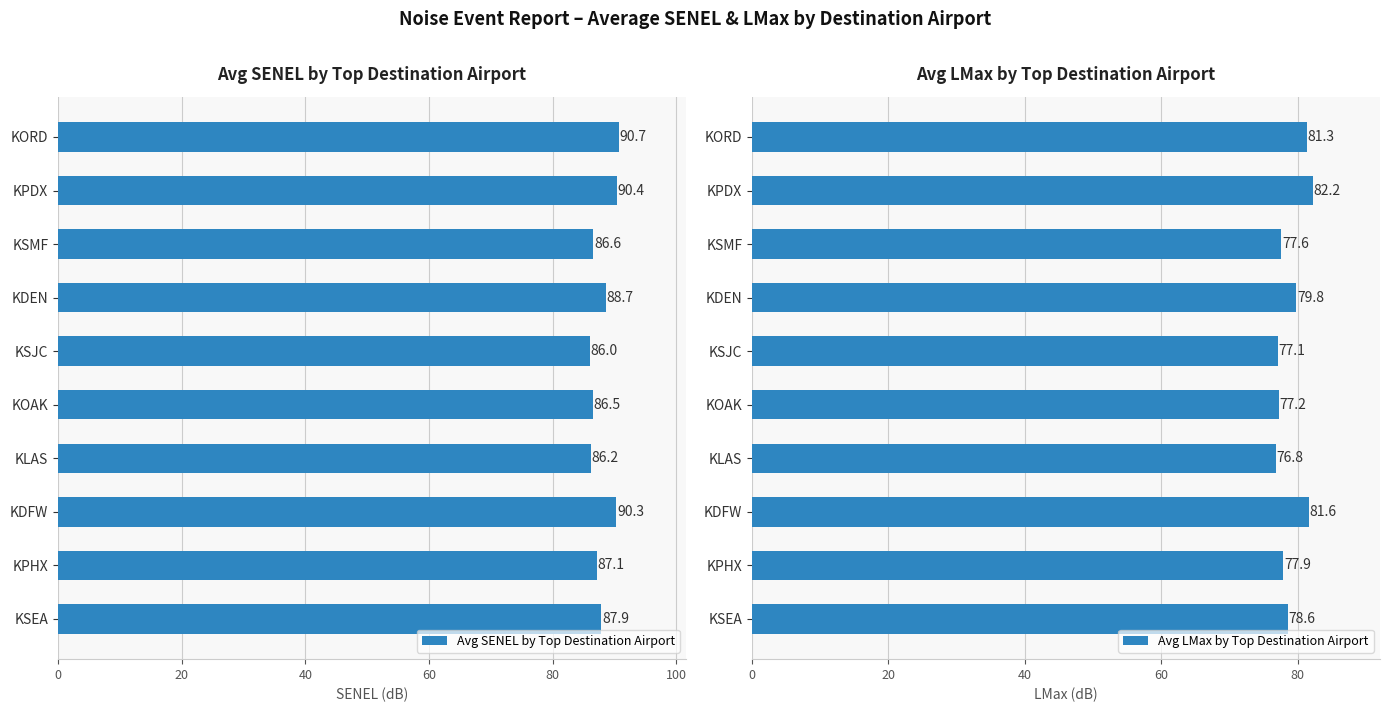

List the labels in order of Avg SENEL by Top Destination Airport value, largest first.

KORD, KPDX, KDFW, KDEN, KSEA, KPHX, KSMF, KOAK, KLAS, KSJC